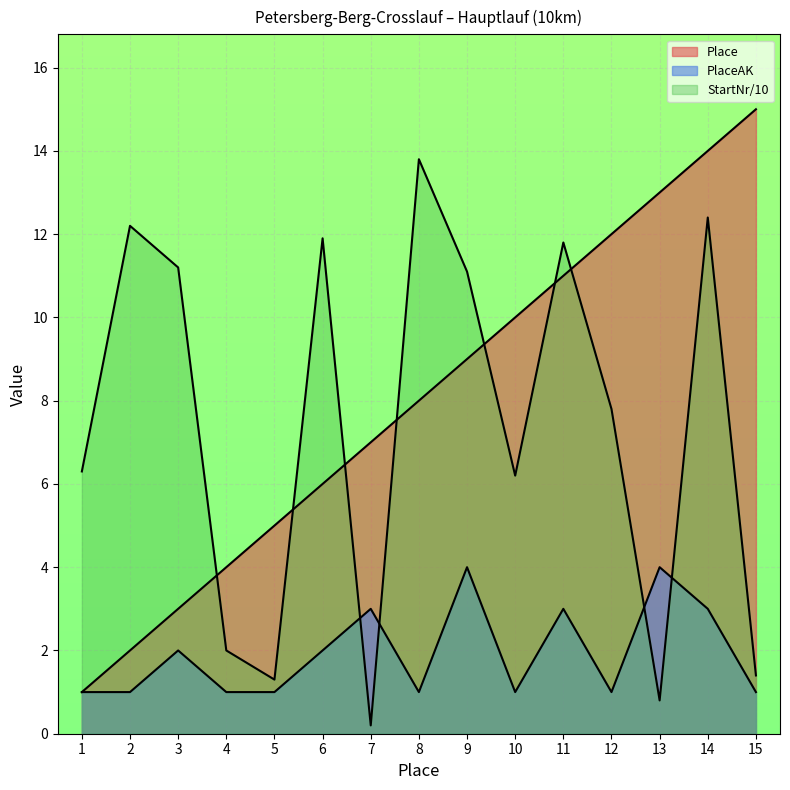

What is the sum of all StartNr values?

110.4